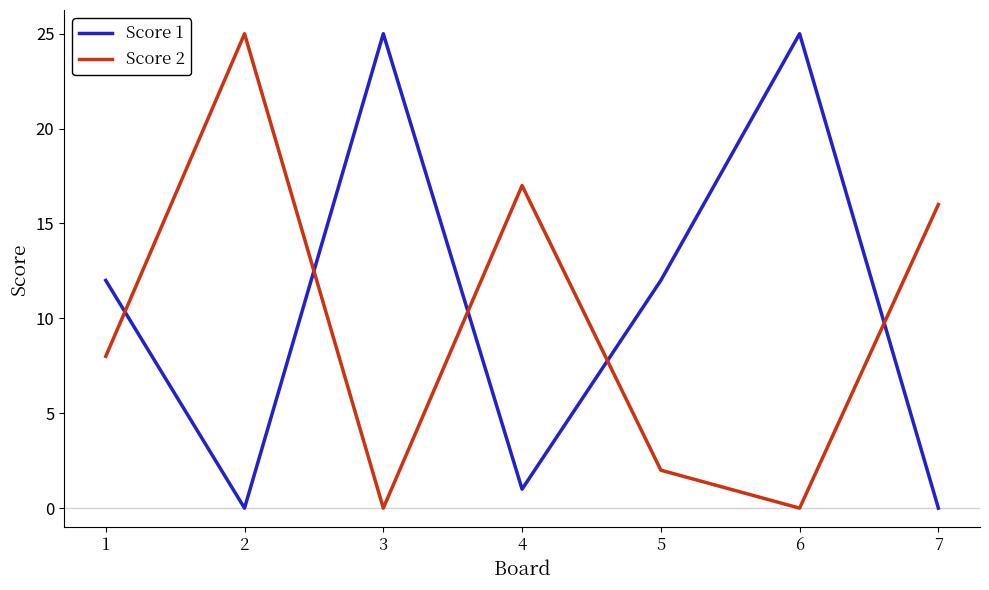

What is the difference between the Score 1 values at 4 and 5?

11